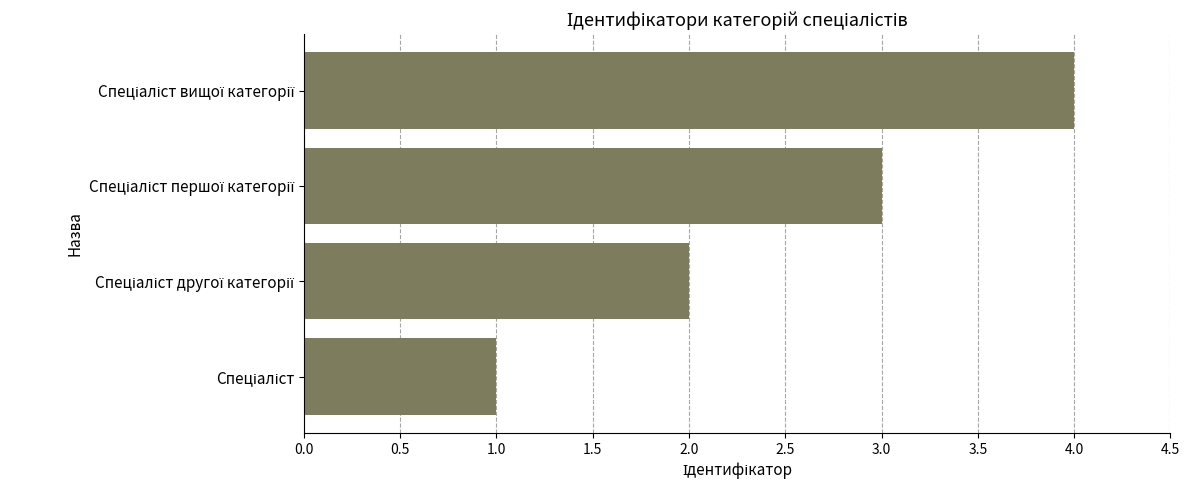

What is the maximum value shown in the chart?

4